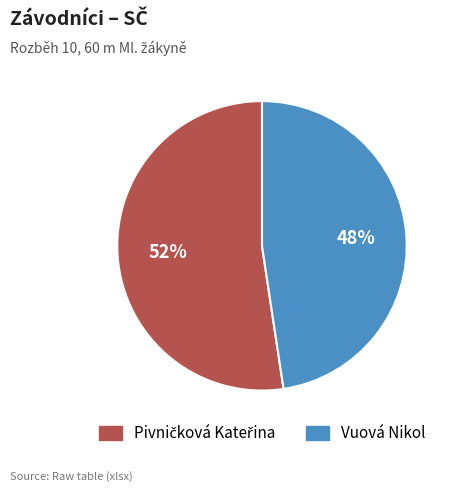

To the nearest percent, what is the average slice percentage?

50%